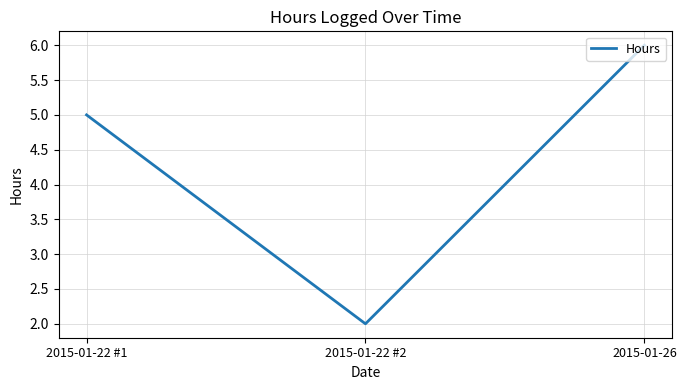

How many values are below 5?

1